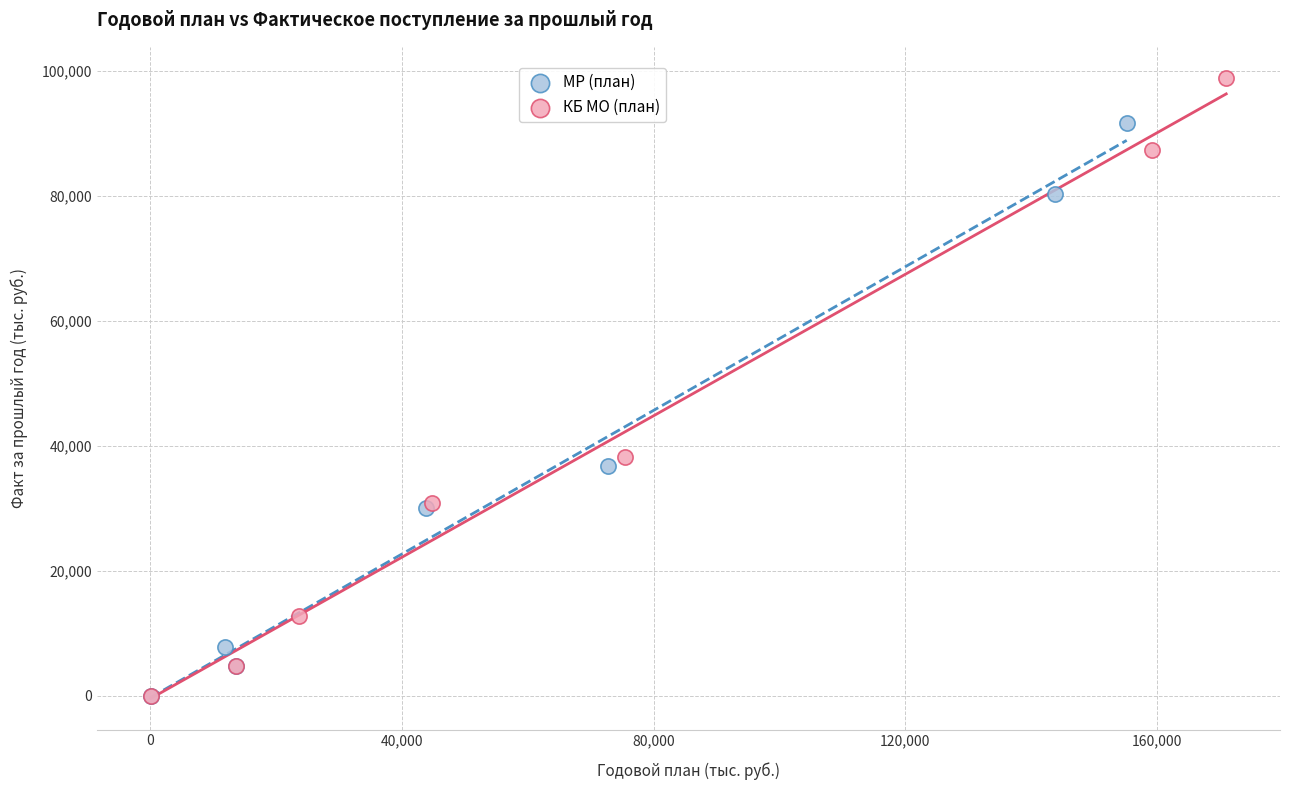

Which series has the widest spread of Y values?

КБ МО (план)